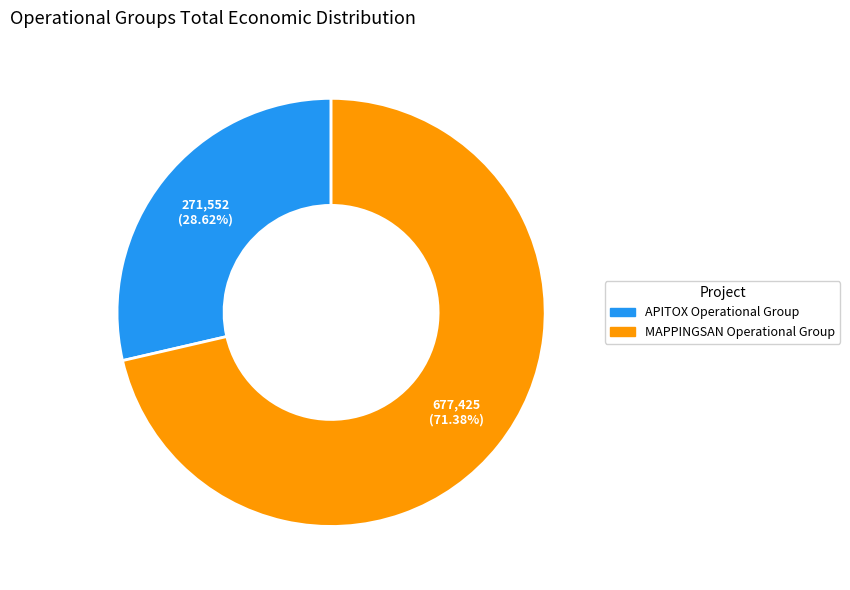

Which slice is the largest?

MAPPINGSAN Operational Group